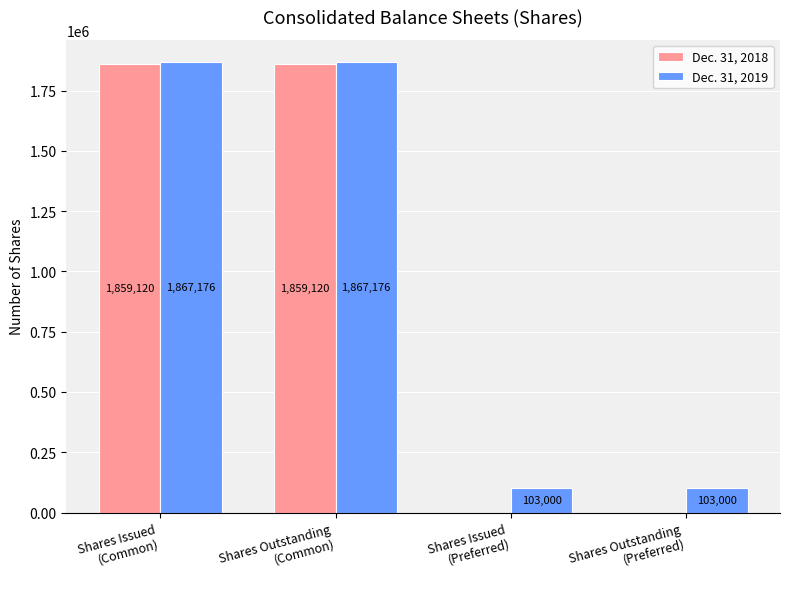

What value does the Dec. 31, 2019 series have at Shares Outstanding
(Common)?

1867176